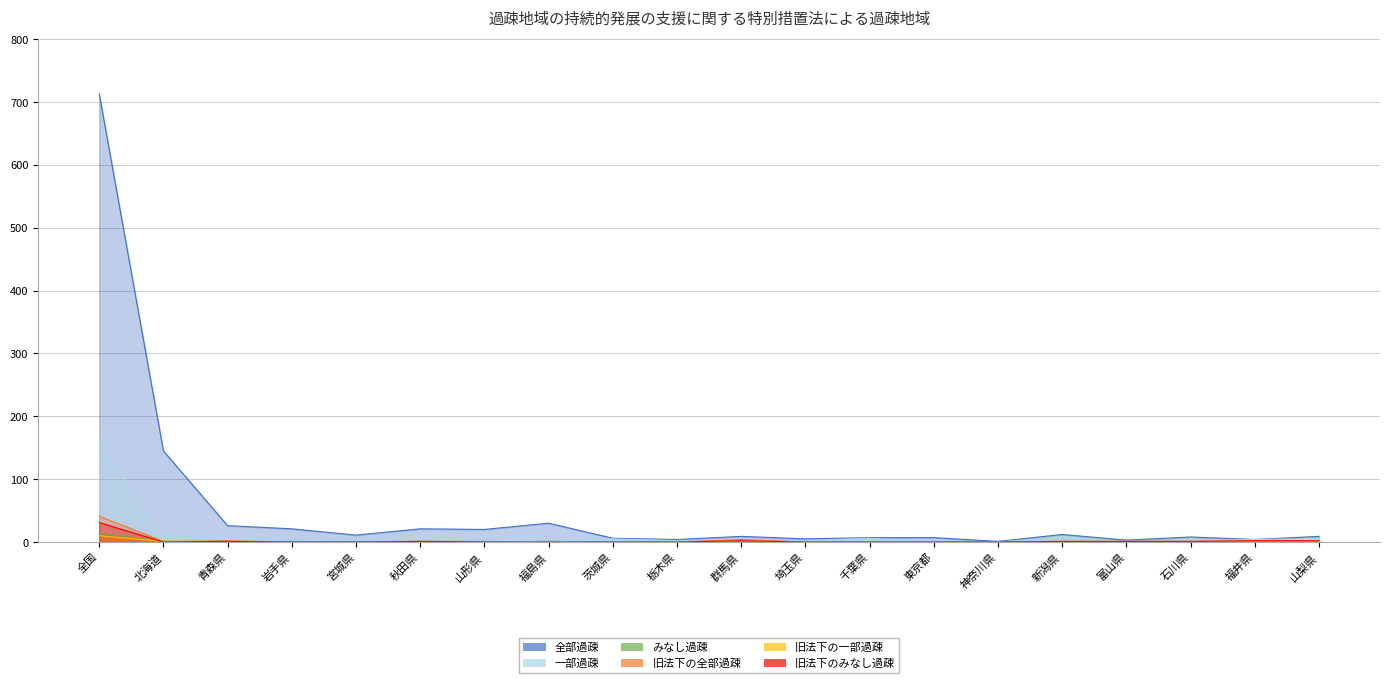

The 全部過疎 series shows 26 at 青森県. True or false?

True